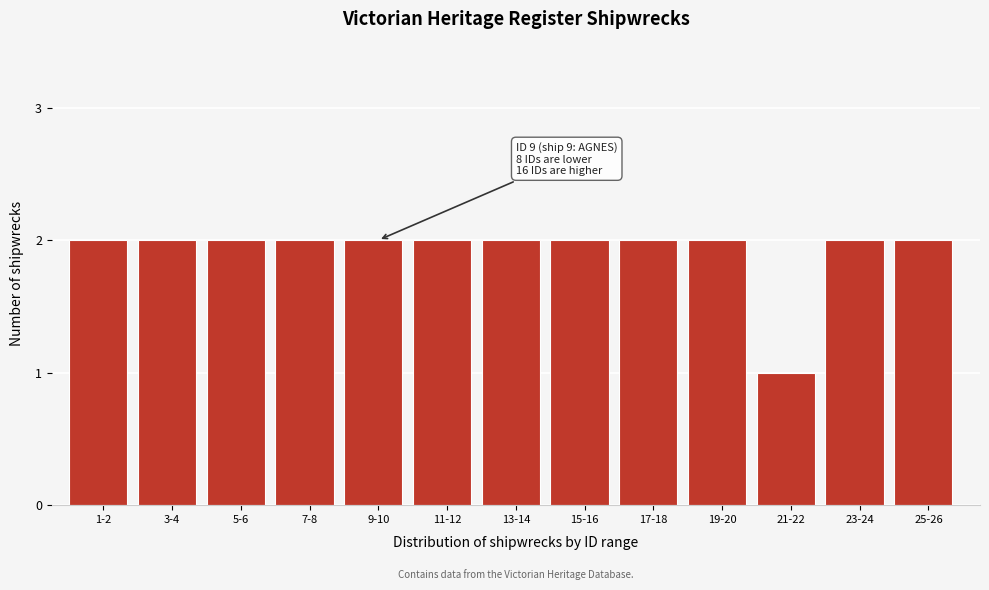

Reading left to right, list all the values displayed in this chart.

1-2=2	3-4=2	5-6=2	7-8=2	9-10=2	11-12=2	13-14=2	15-16=2	17-18=2	19-20=2	21-22=1	23-24=2	25-26=2